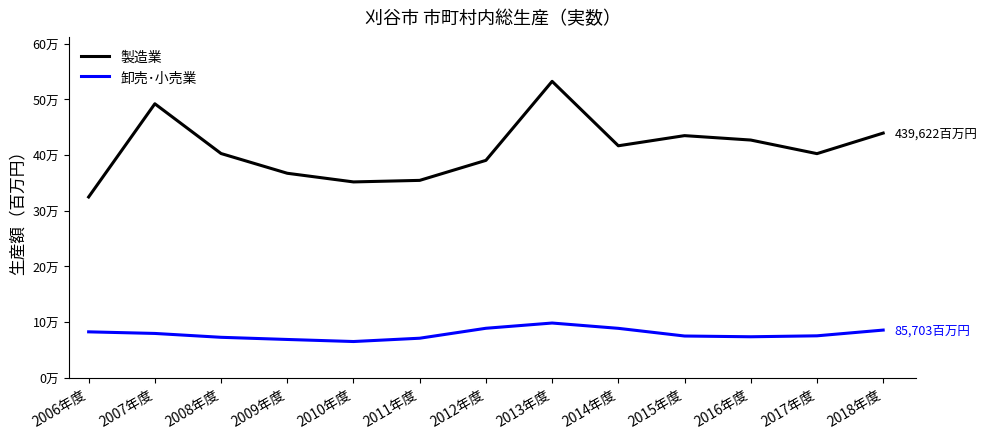

Does the chart have visible grid lines?

No